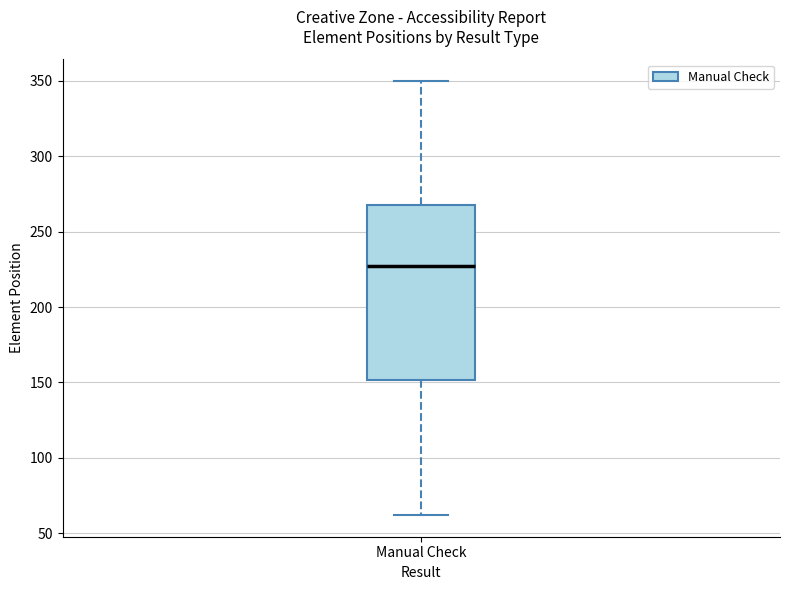

Where does the median line of the box for Manual Check sit on the y-axis? The values are not printed on the chart, so give them approximately, as read against the axis.

230